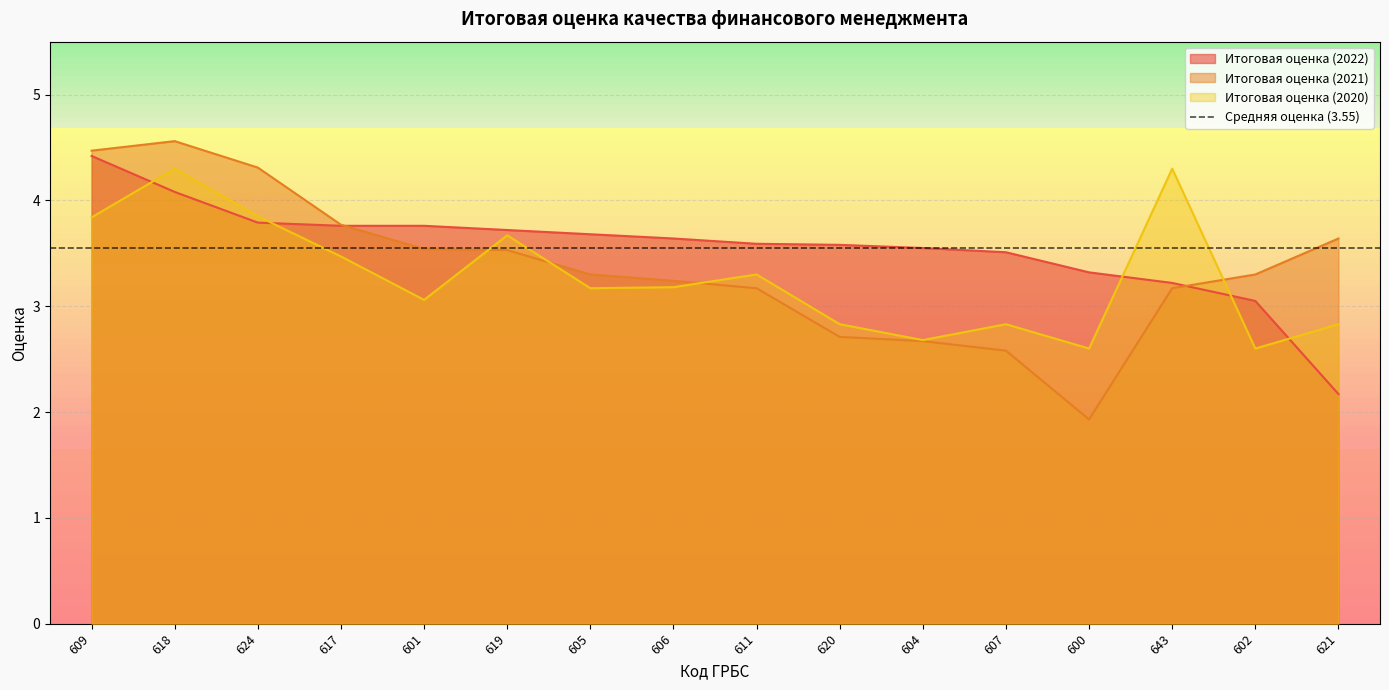

Count the number of data series in this chart.

3